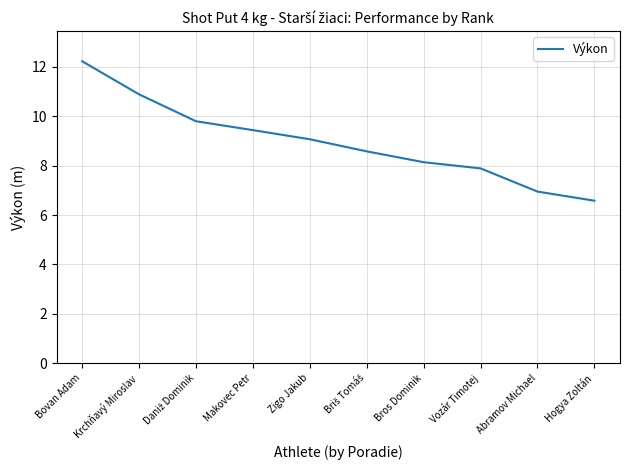

What is the ratio of the value at Bros Dominik to the value at Krchňavý Miroslav?

0.7